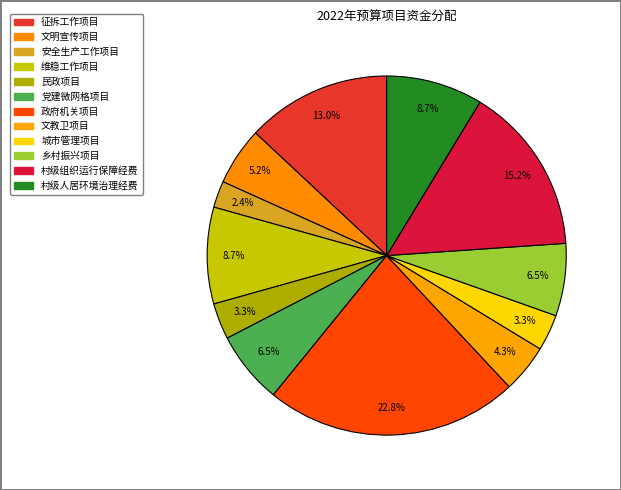

Is it true that 文明宣传项目 is 5% of the pie?

True